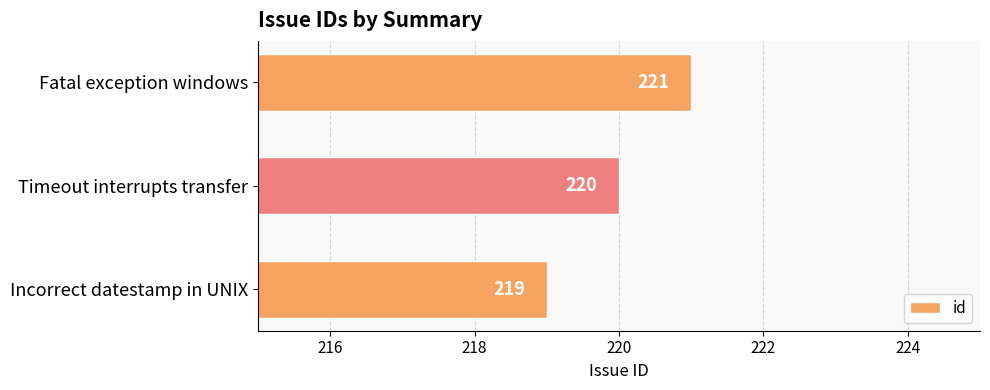

Which category has the lowest value across all series?

Incorrect datestamp in UNIX